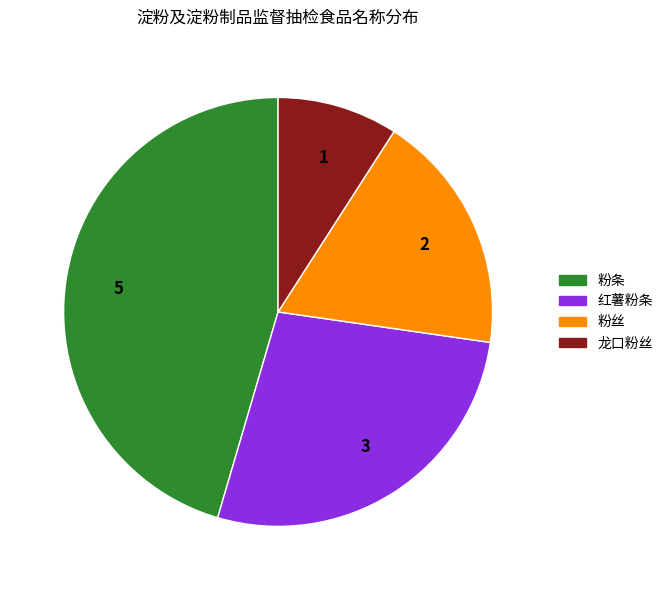

Does 粉丝 account for over 50% of the chart?

No